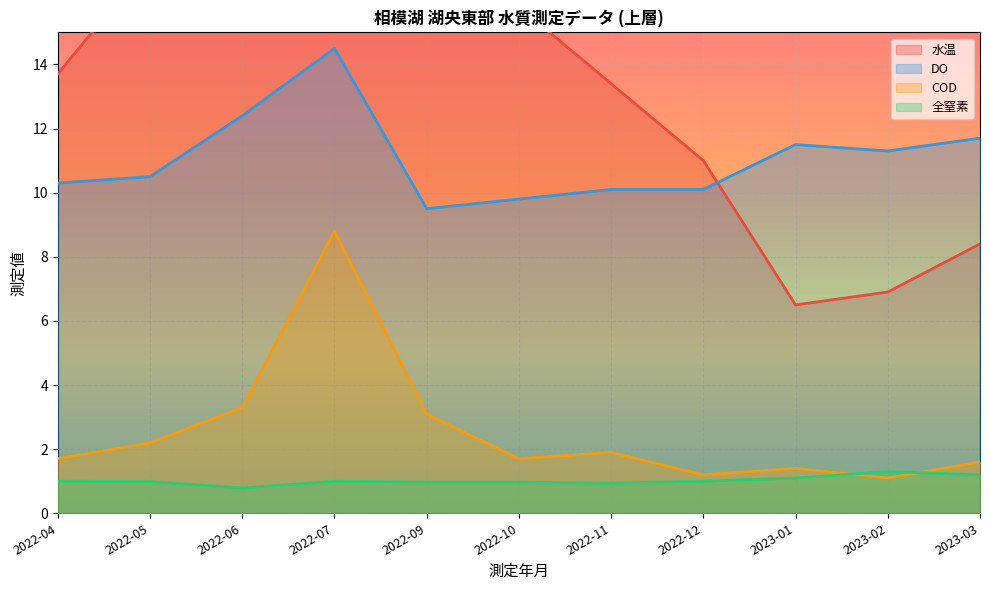

True or false: DO has a value of 7.8 at 2023-03.

False